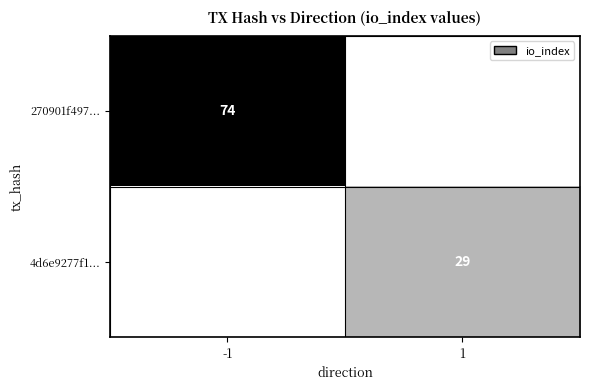

True or false: 270901f497... has a value of 0 at 1.

True